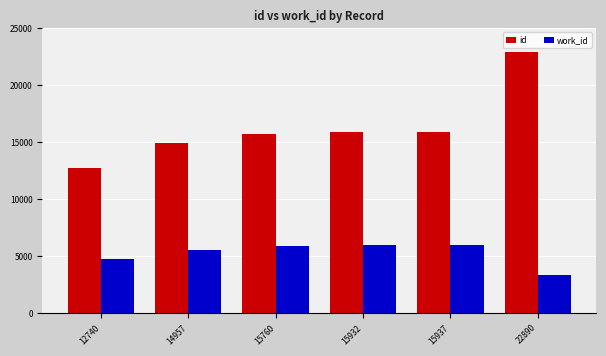

Which series has the widest spread of values?

id